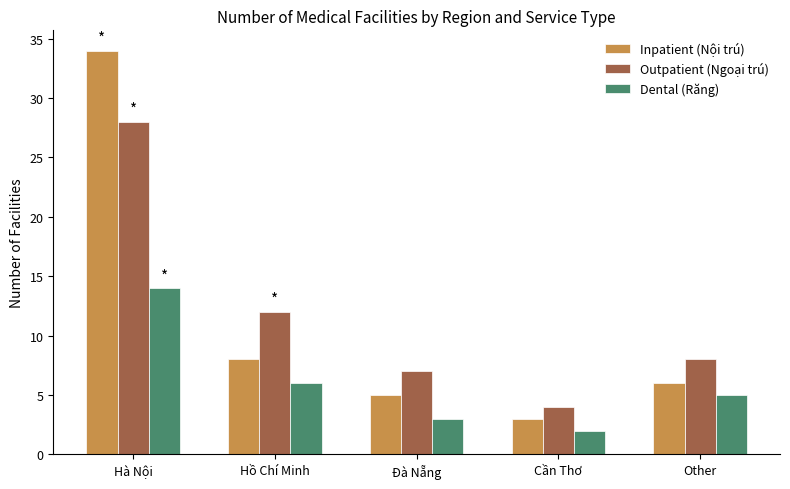

What is the lowest value of the Inpatient (Nội trú) series?

3